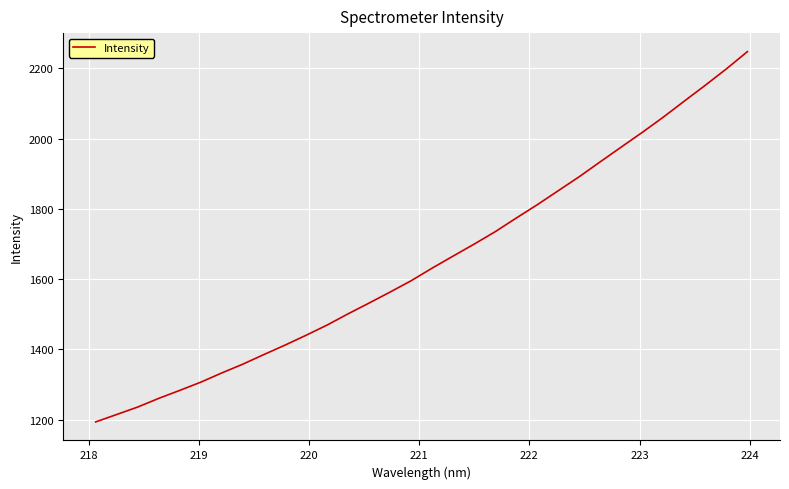

What is the minimum value shown in the chart?

1193.8